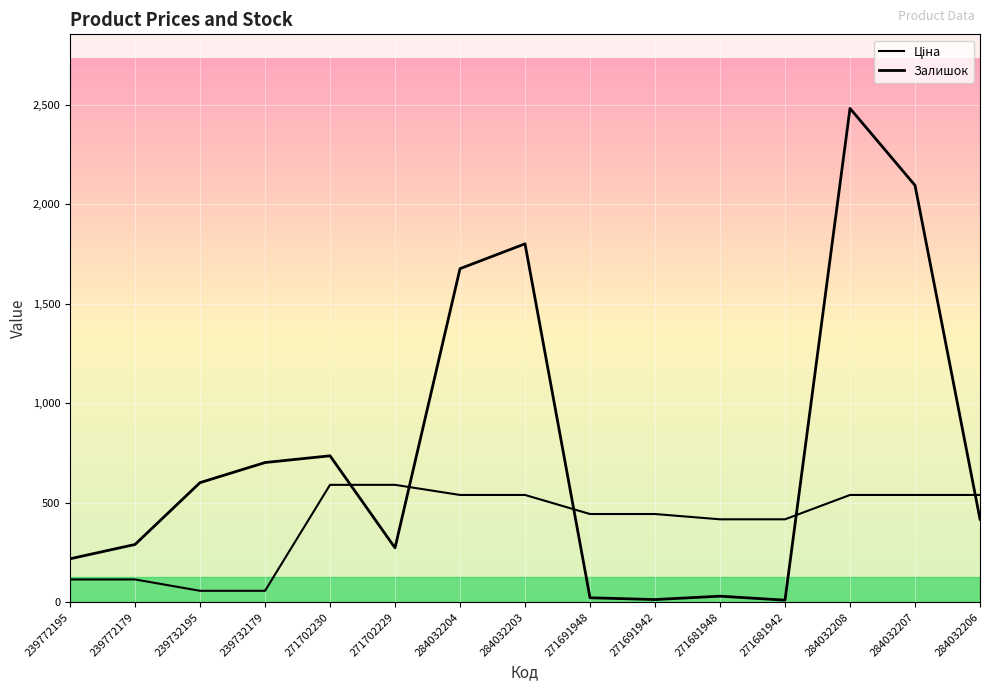

How many lines are shown in the chart?

2